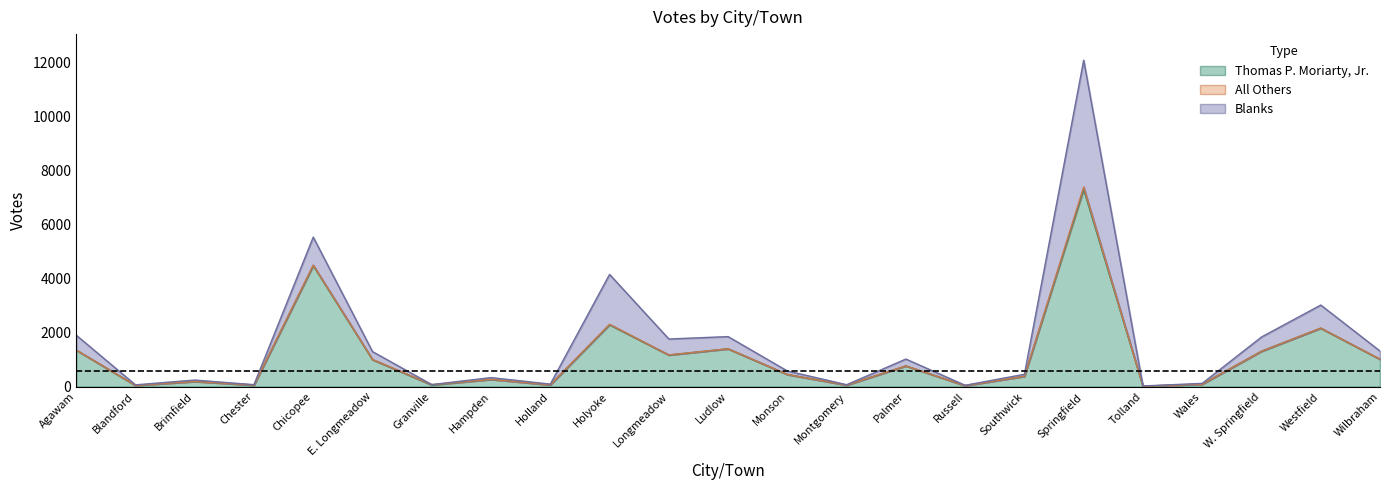

What position from the left is Springfield?

18